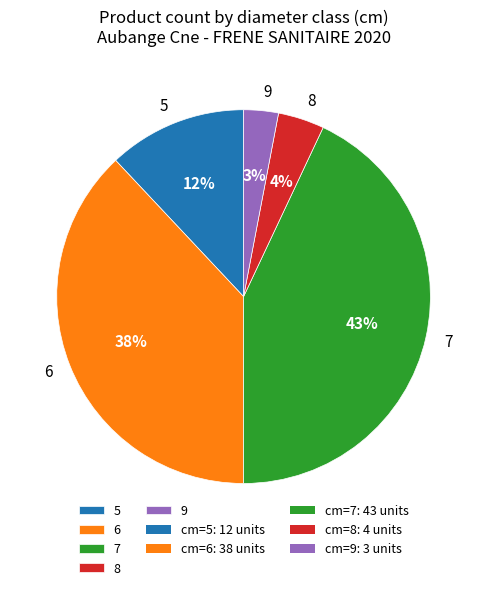

To the nearest percent, what is the difference between the 5 and 8 slice percentages?

8%